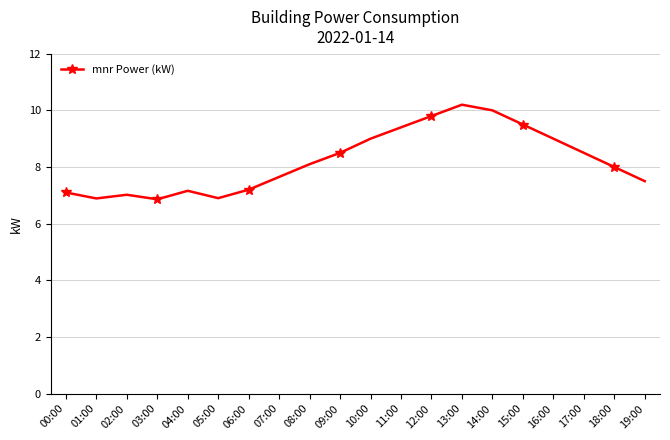

What value does the data have at 17:00?

8.5